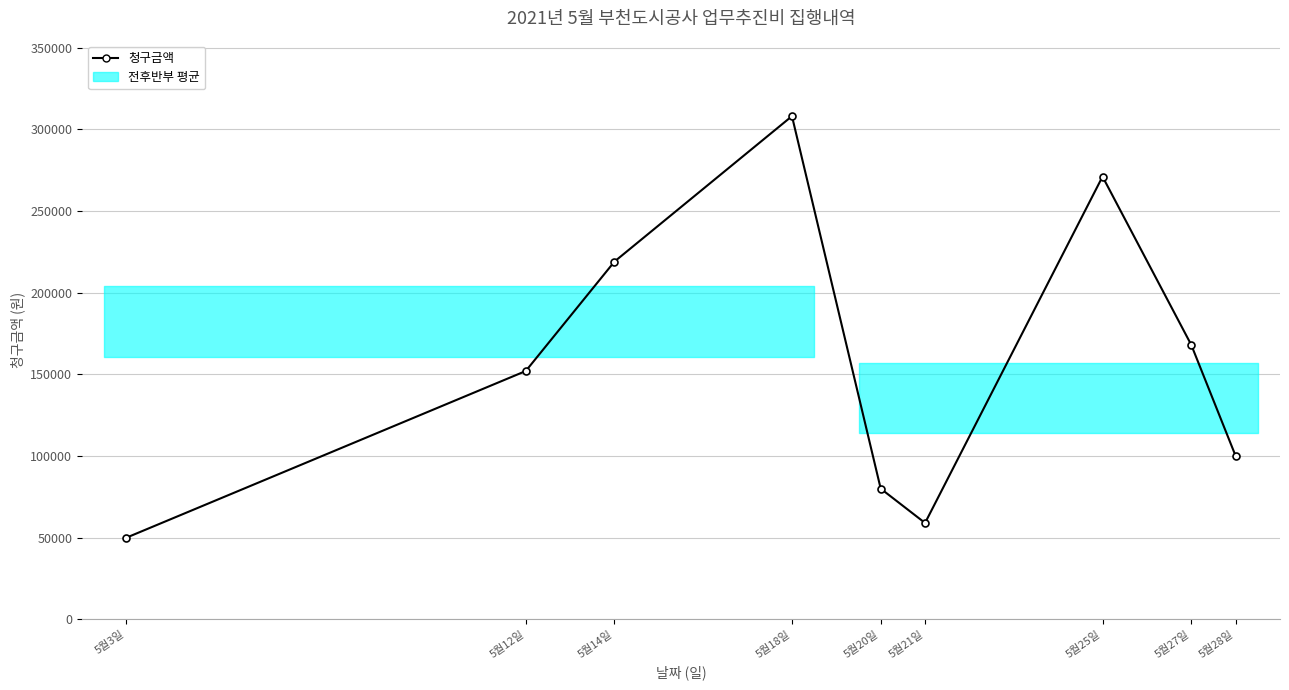

What is the greatest value displayed?

308000